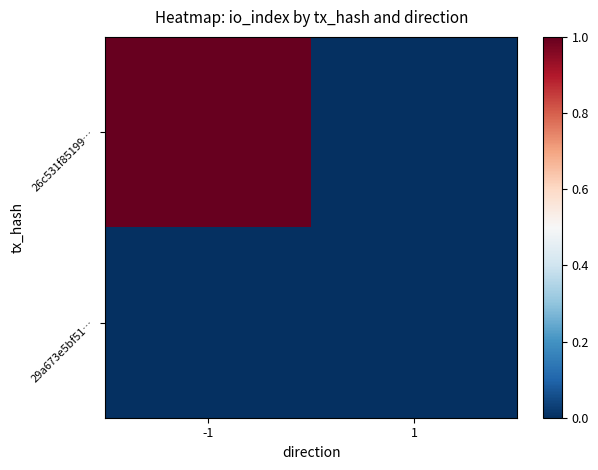

Which series changed the most between -1 and 1?

26c531f85199…